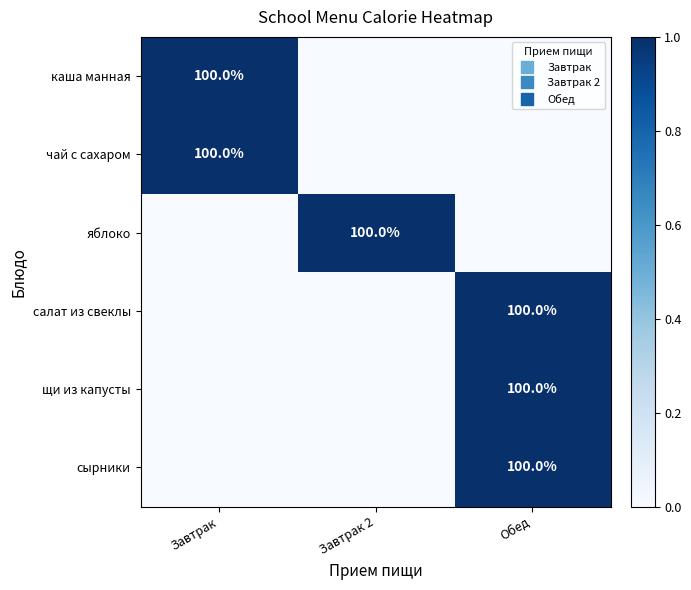

What is the total value across all series at Завтрак?

2